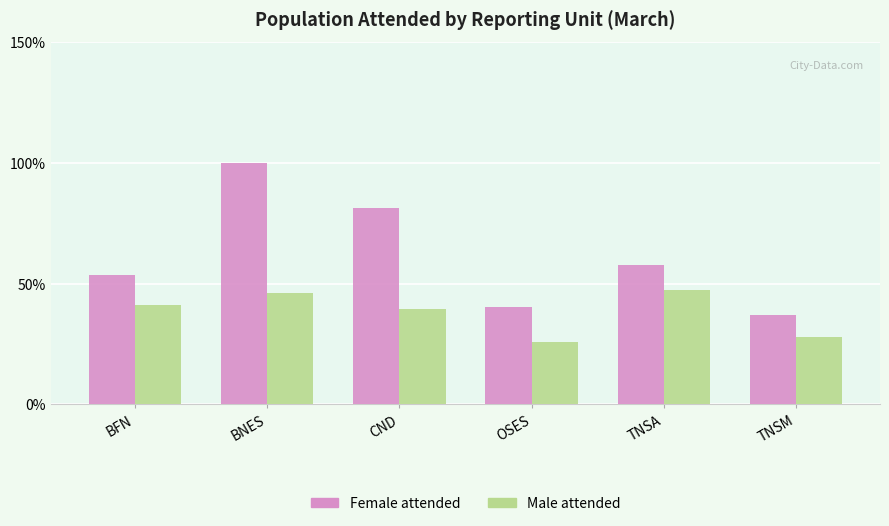

At which category is the sum across all series the highest?

BNES